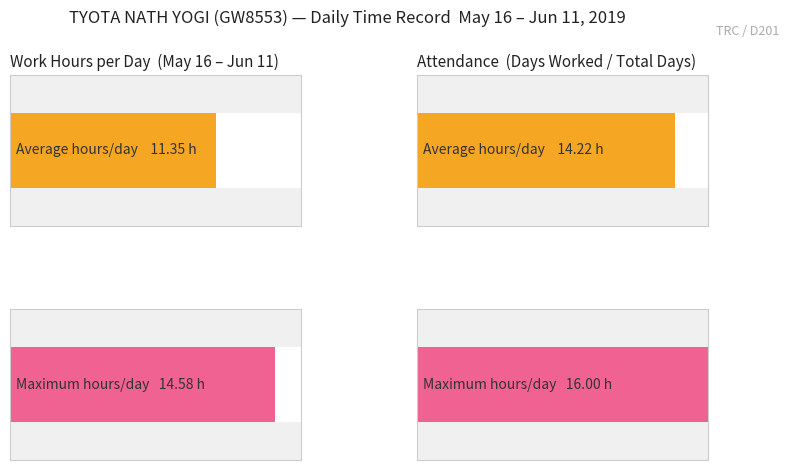

Is it true that the value at 10-Mon is 19.2?

False